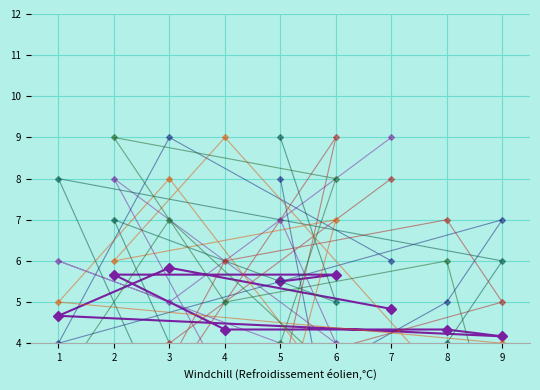

At which label is col_5 closest to 5?

1